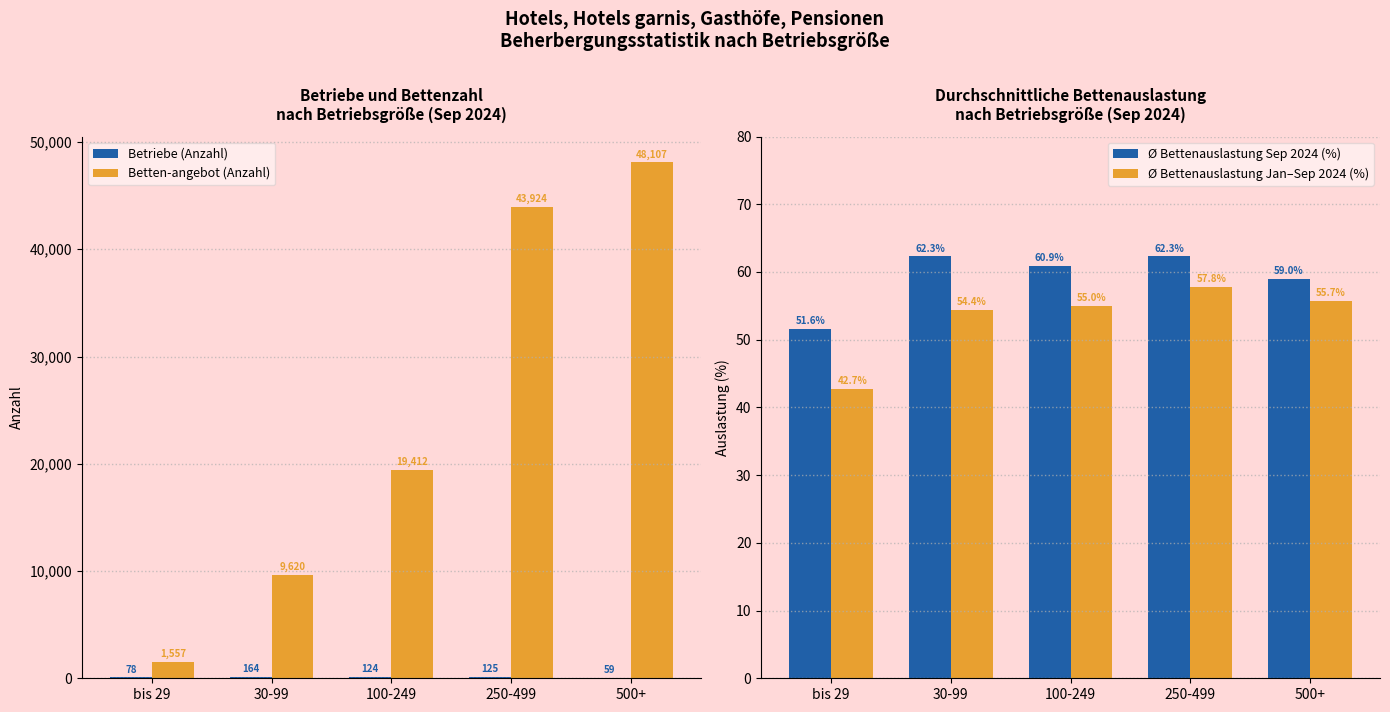

The Betriebe (Anzahl) series shows 80.7 at 500+. True or false?

False